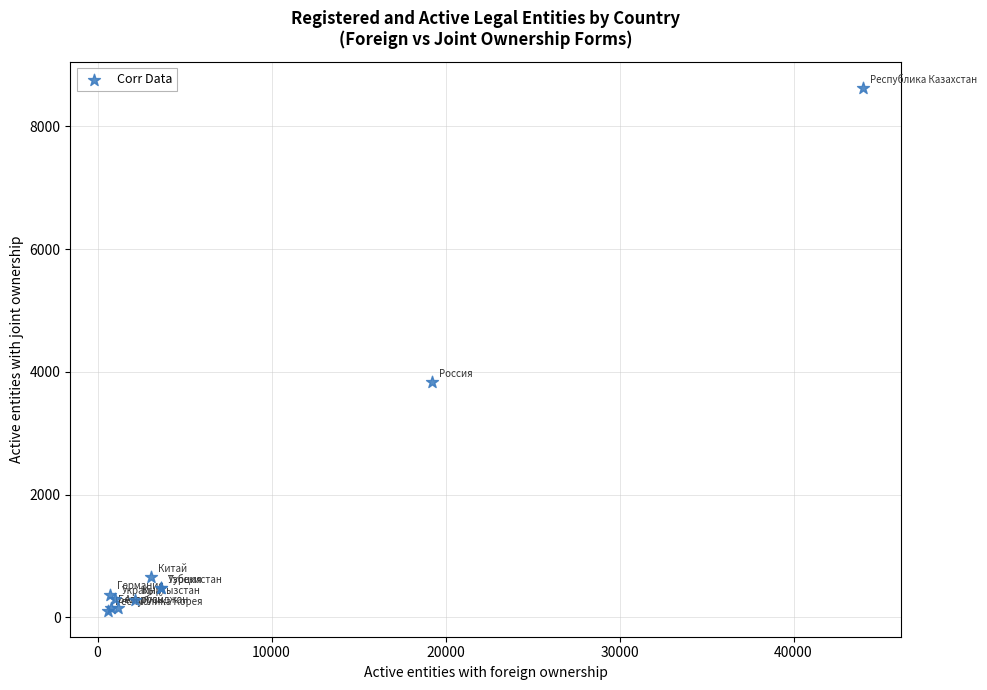

What Y value in the scatter plot is closest to 4365?

3832